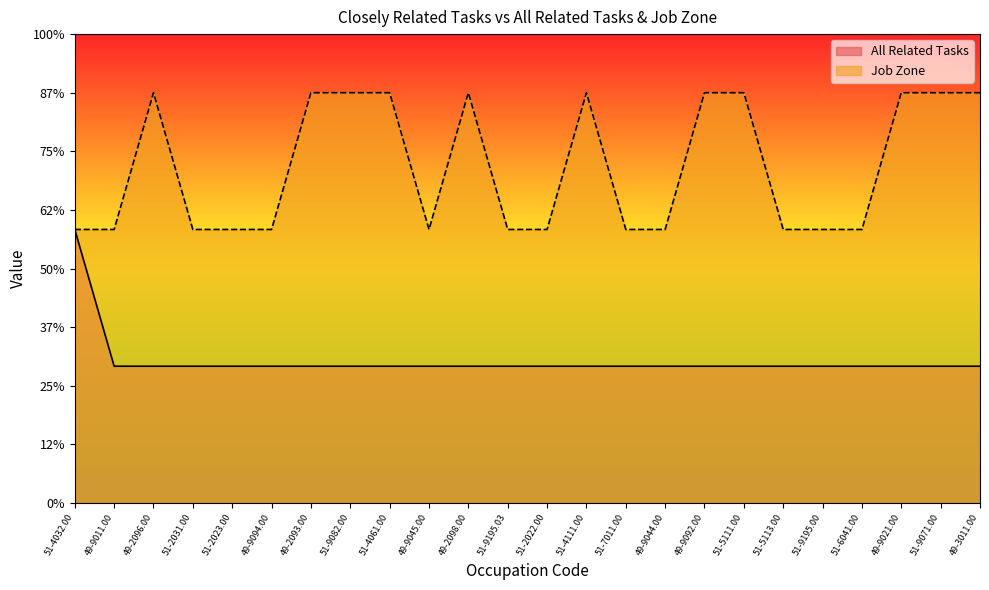

Does the chart display data point markers on the line(s)?

No